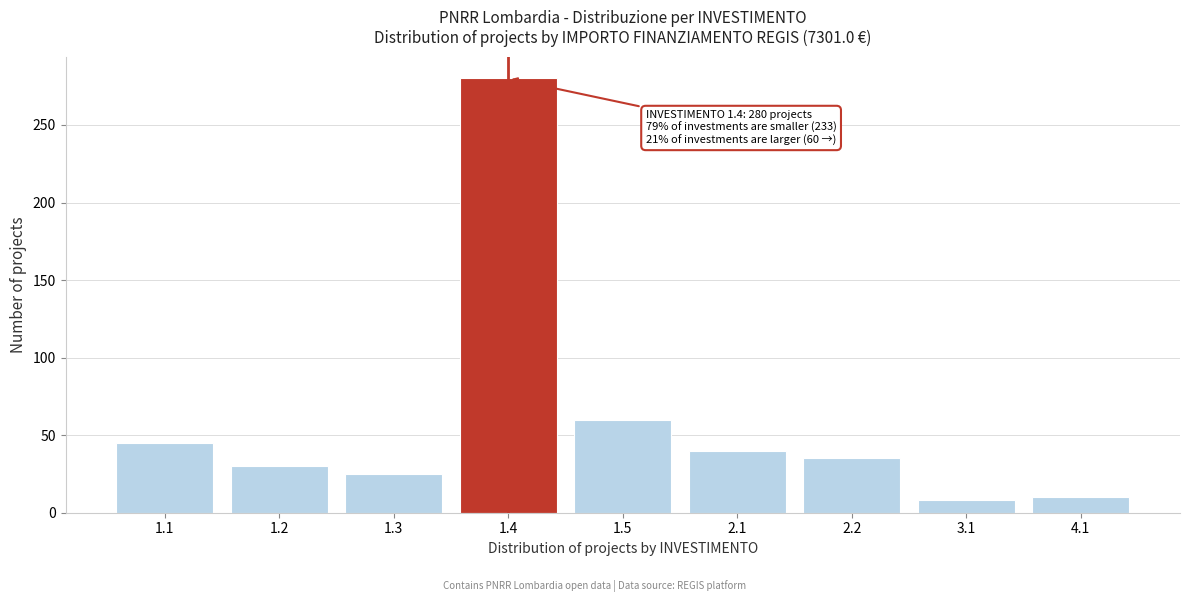

Reading left to right, transcribe all the data shown in this chart.

1.1=45	1.2=30	1.3=25	1.4=280	1.5=60	2.1=40	2.2=35	3.1=8	4.1=10